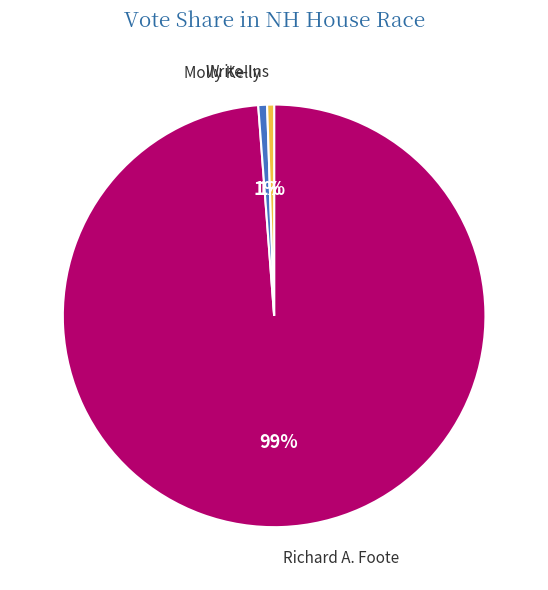

Which has a higher value, Write-Ins or Richard A. Foote?

Richard A. Foote